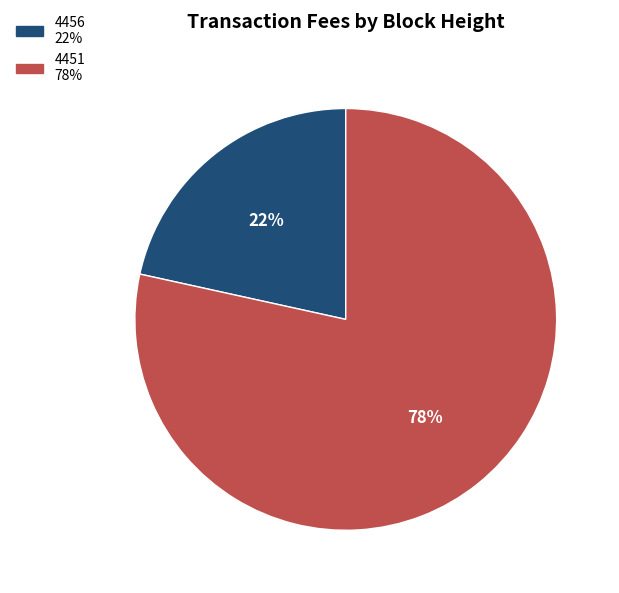

What is the majority slice?

4451